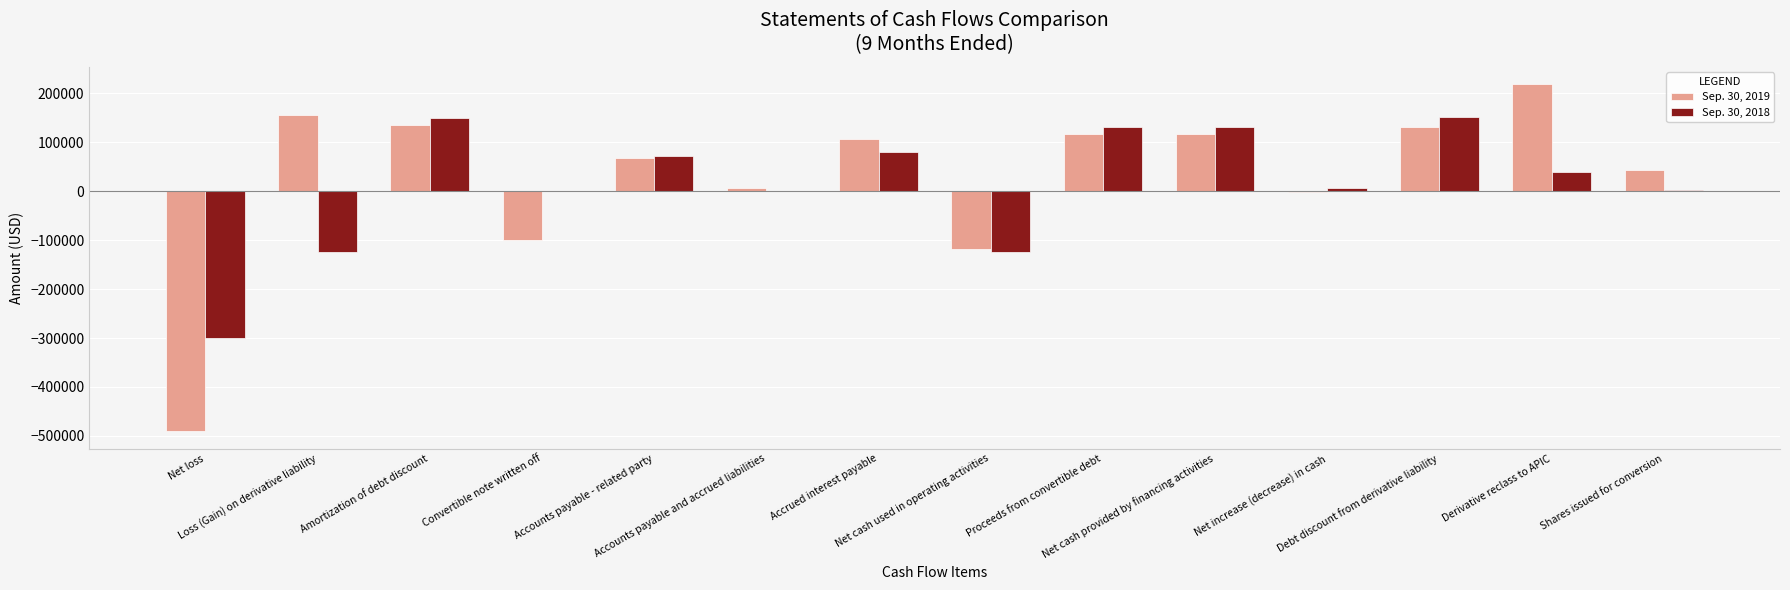

What is the greatest value displayed?

218666